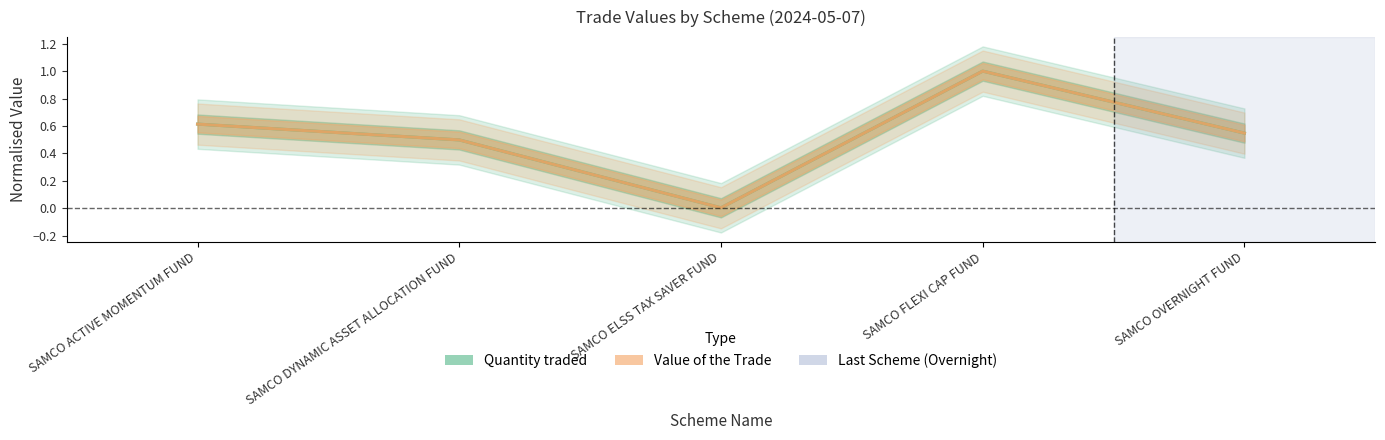

True or false: Quantity traded and Value of the Trade cross at least once.

False